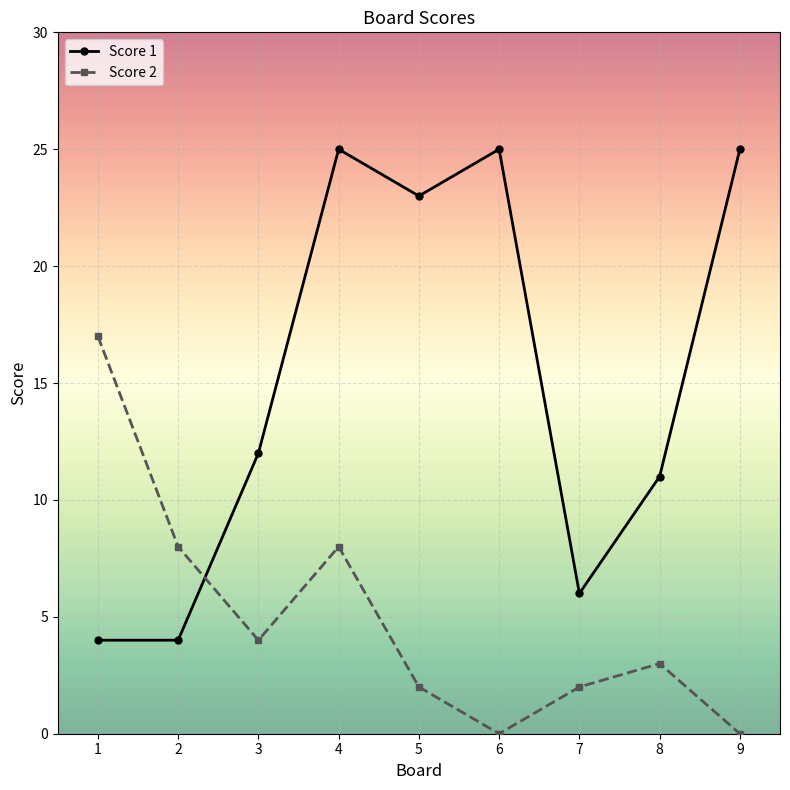

What is the sum of the Score 1 values at 5 and 3?

35